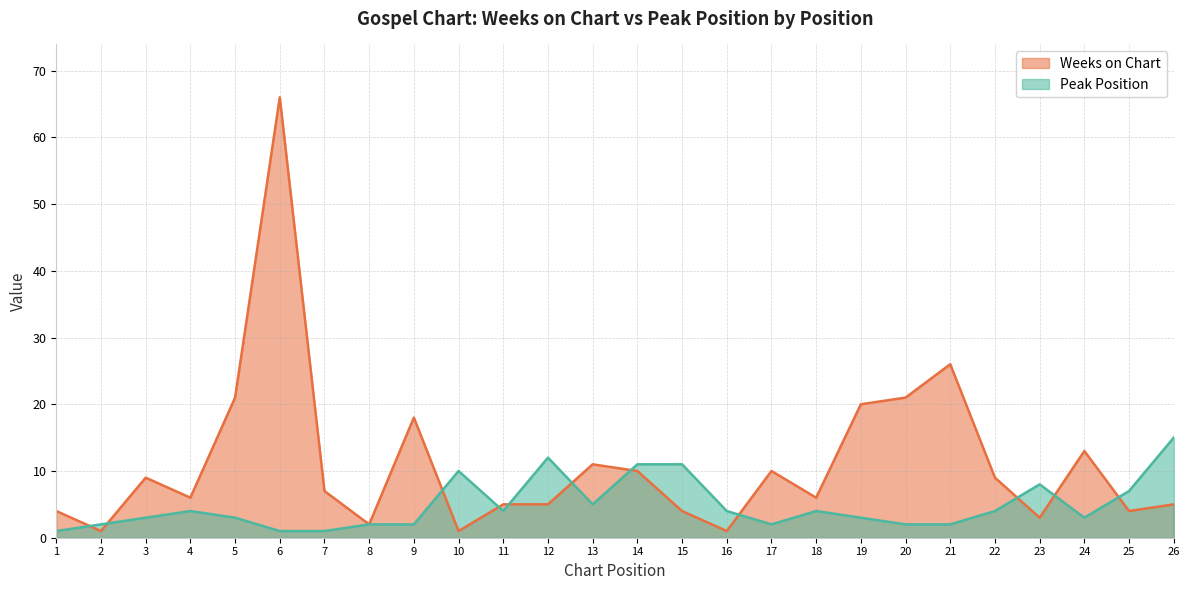

What is the difference between the highest and lowest values at 1?

3